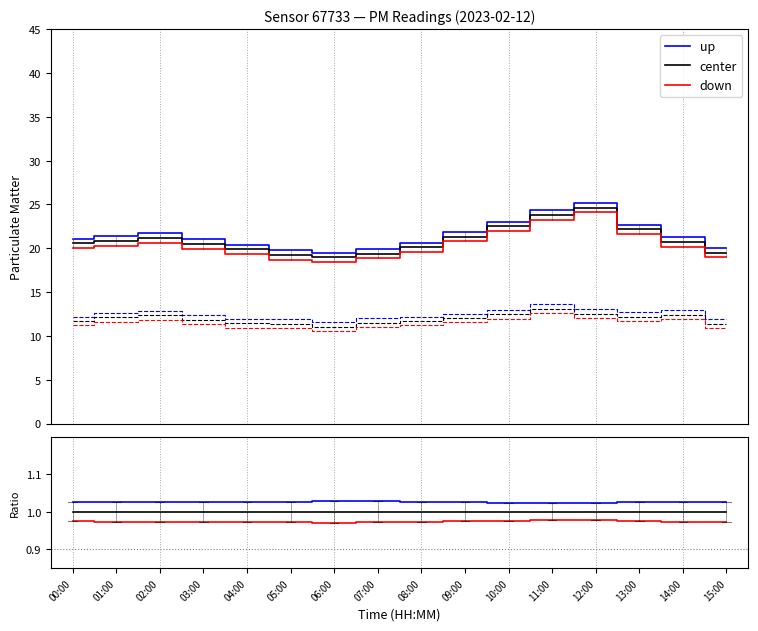

At which label is center closest to 1?

00:00